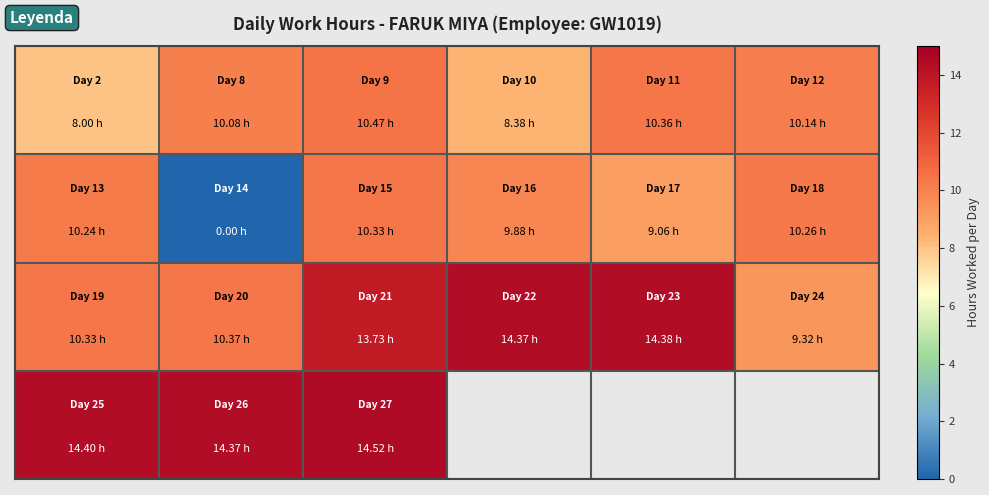

At how many categories does at least one series exceed 11?

5